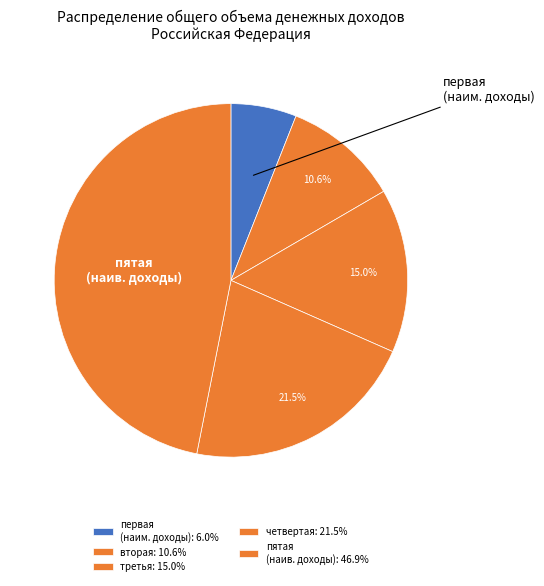

Count the number of slices in the pie.

5